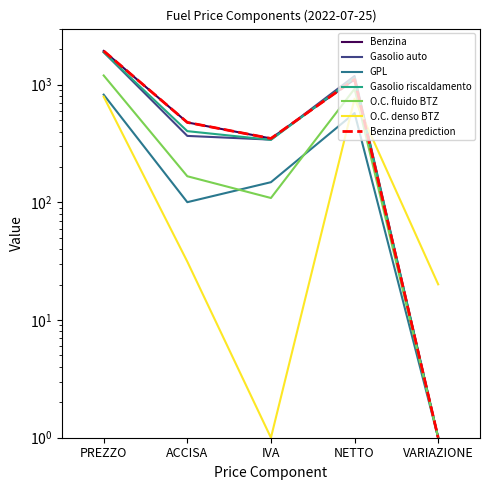

Which category has the lowest value in the O.C. denso BTZ series?

IVA